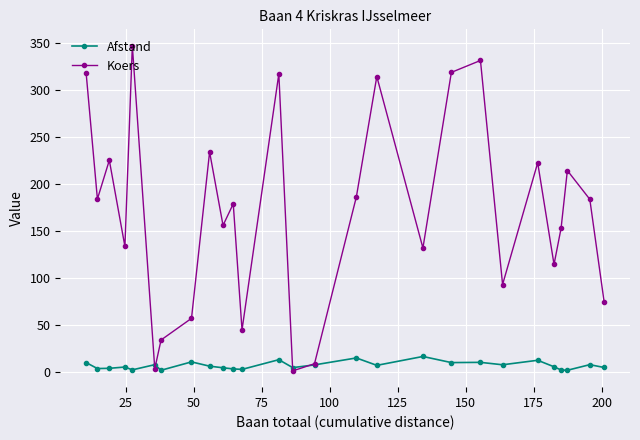

What is the greatest value displayed?

347.2